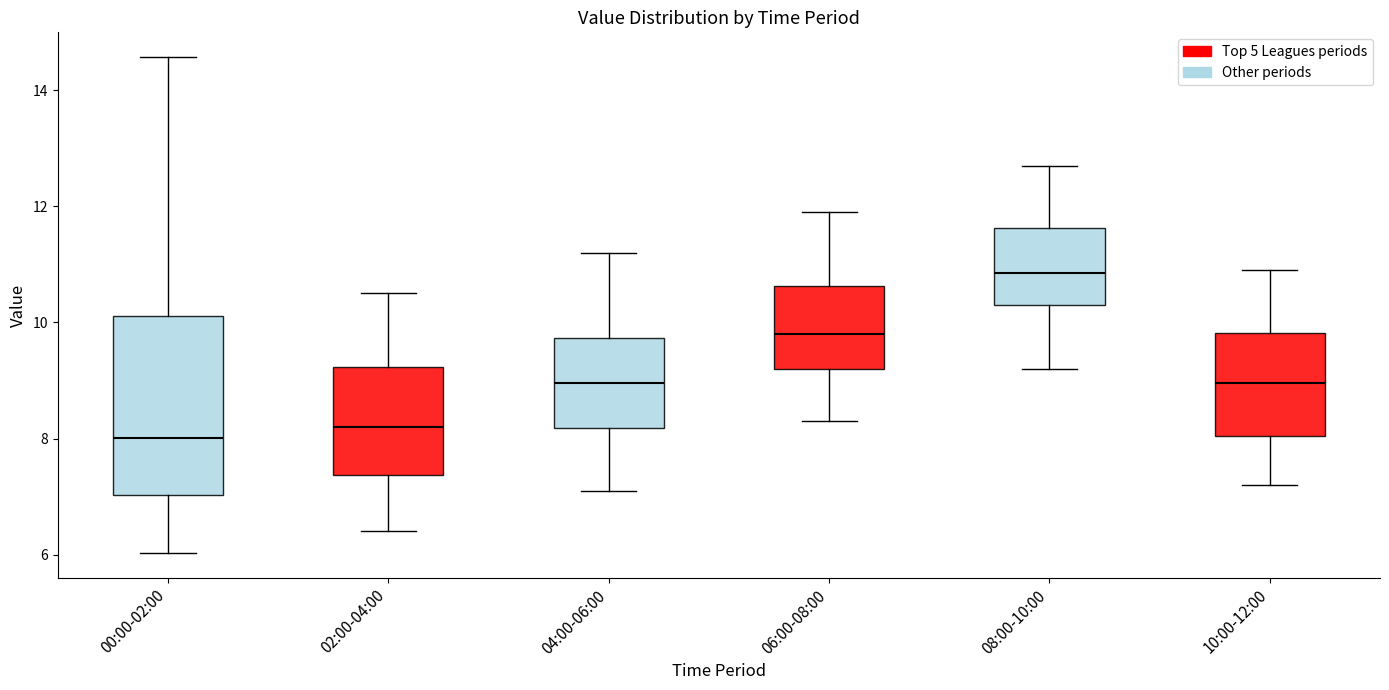

Which box's median line is the highest?

08:00-10:00